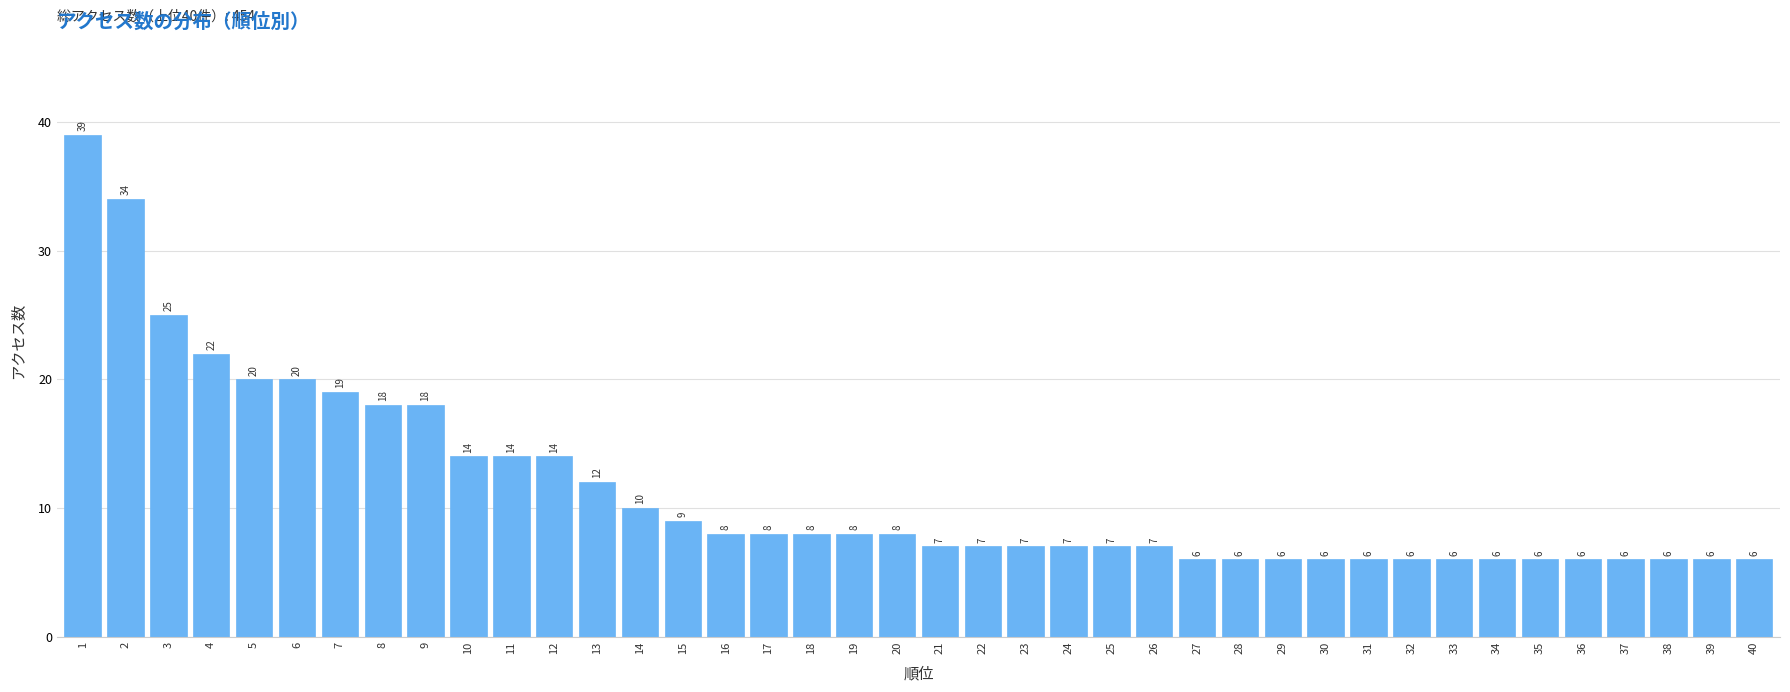

Reading right to left, what are all the values shown in this chart?

6	6	6	6	6	6	6	6	6	6	6	6	6	6	7	7	7	7	7	7	8	8	8	8	8	9	10	12	14	14	14	18	18	19	20	20	22	25	34	39